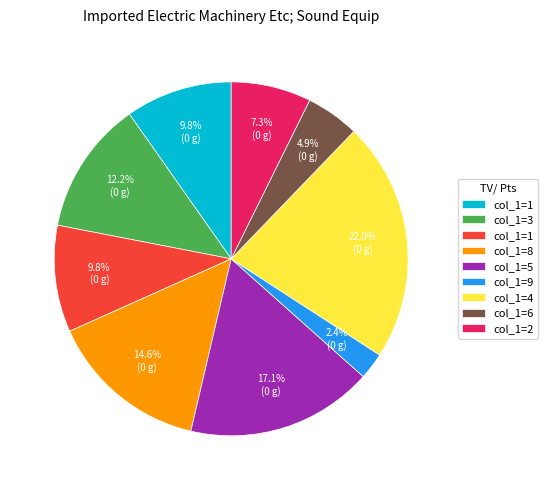

Is there a majority slice in this chart?

No